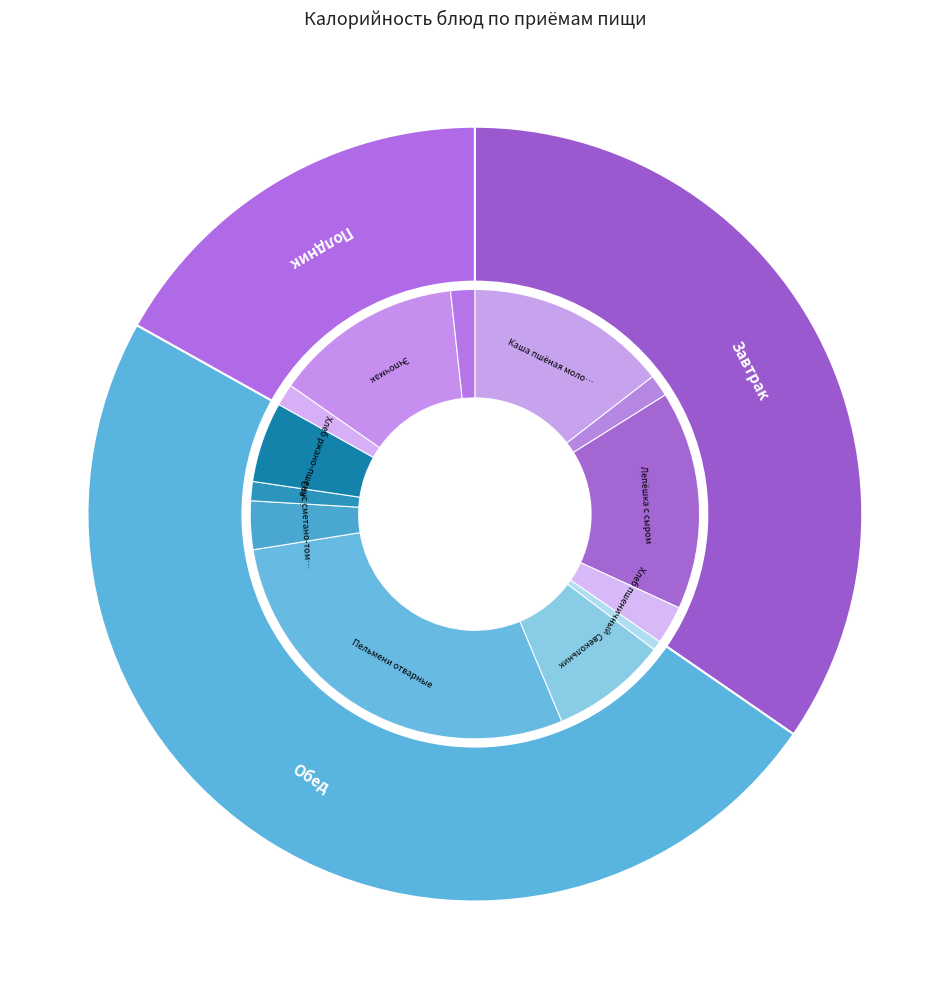

To the nearest percent, what percentage of the pie is Кофейный напиток?

2%